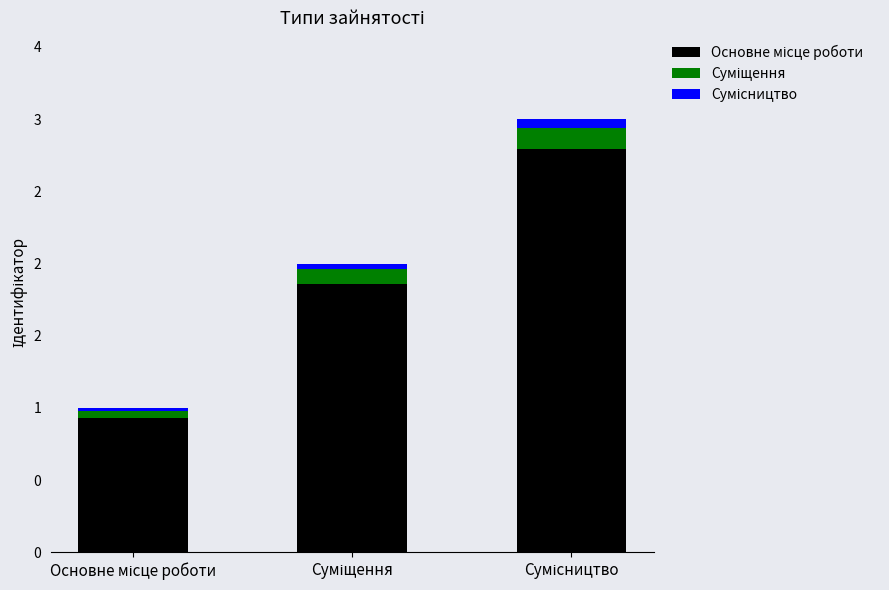

The value of Основне місце роботи at Основне місце роботи is 0.9. True or false?

True